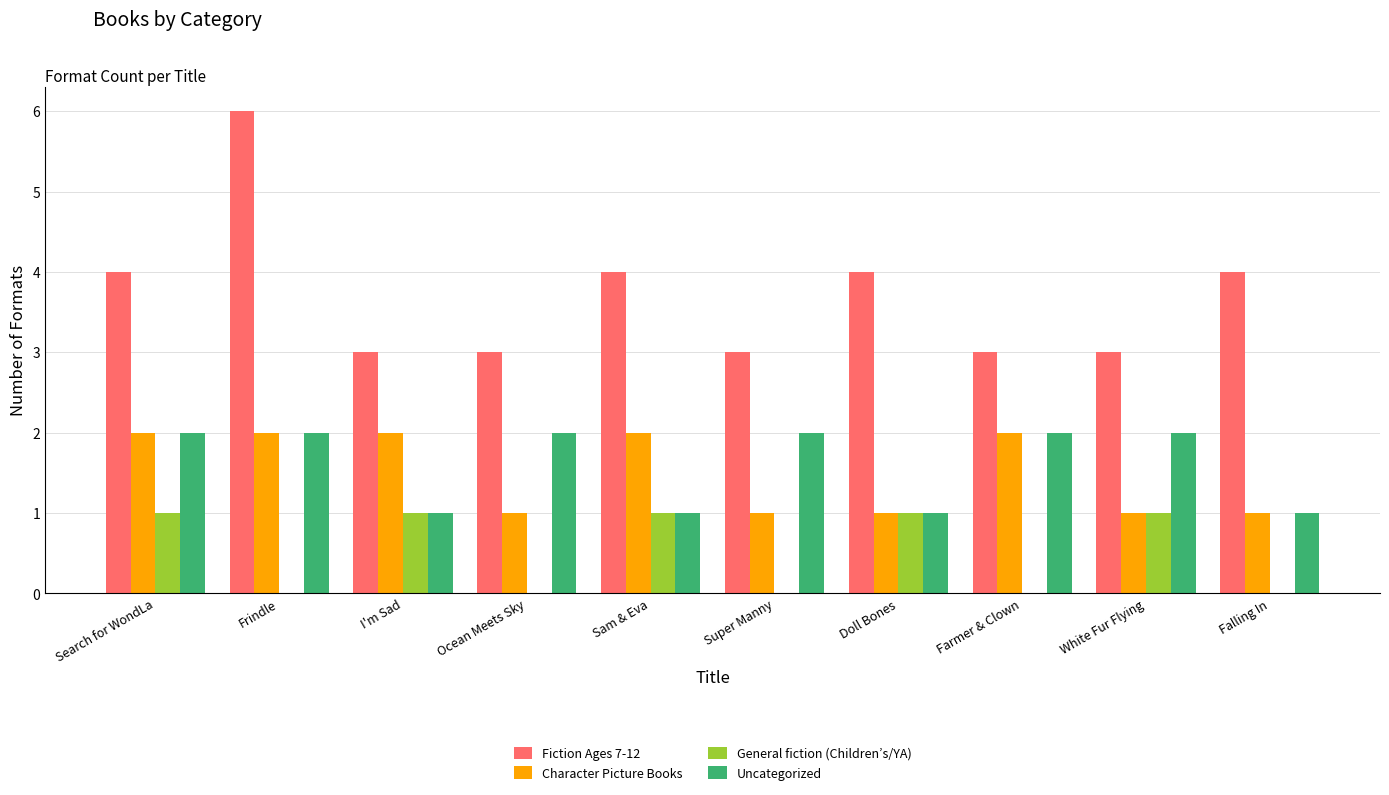

The Fiction Ages 7-12 series shows 3 at Farmer & Clown. True or false?

True